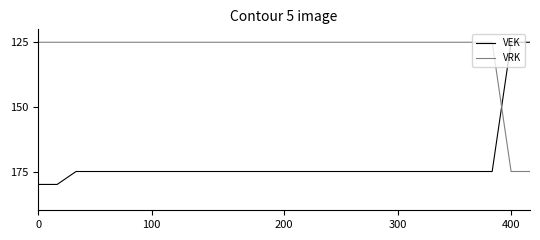

What are all the series names shown in the legend?

VEK, VRK